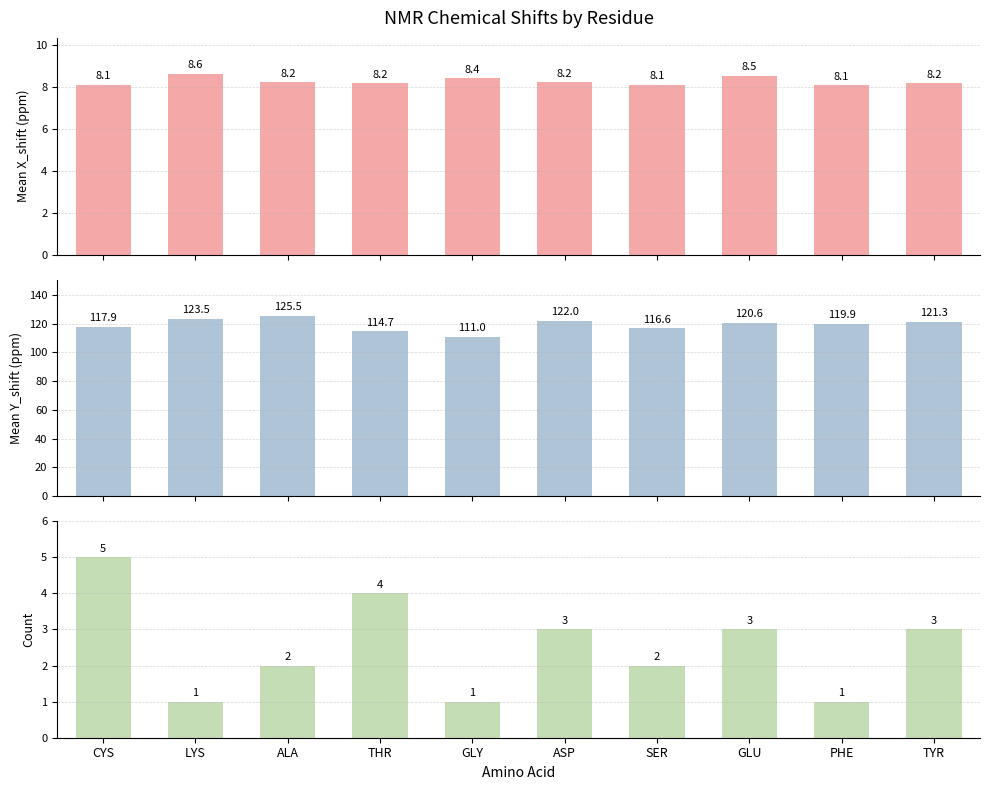

What are all the series names shown in the legend?

X_shift, Y_shift, Count